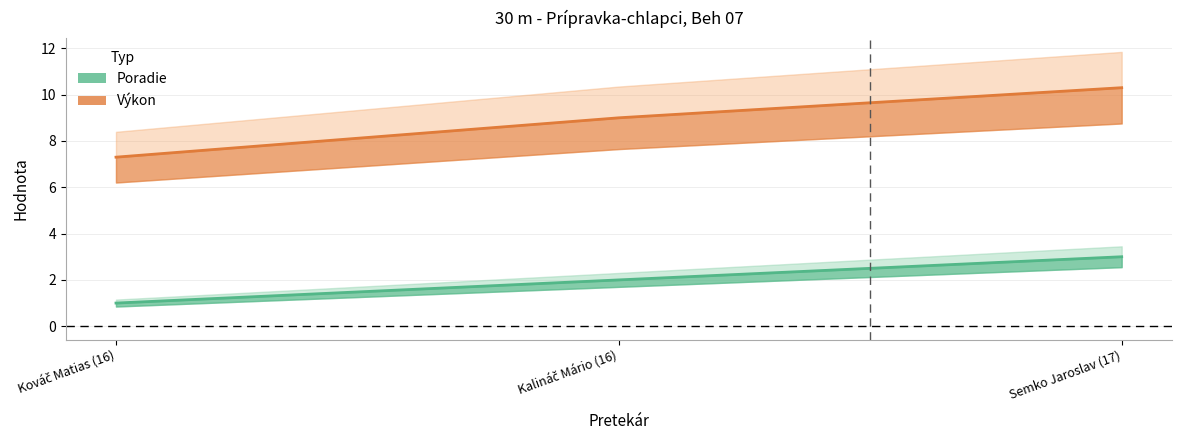

The value of Výkon at Kováč Matias (16) is 10.2. True or false?

False